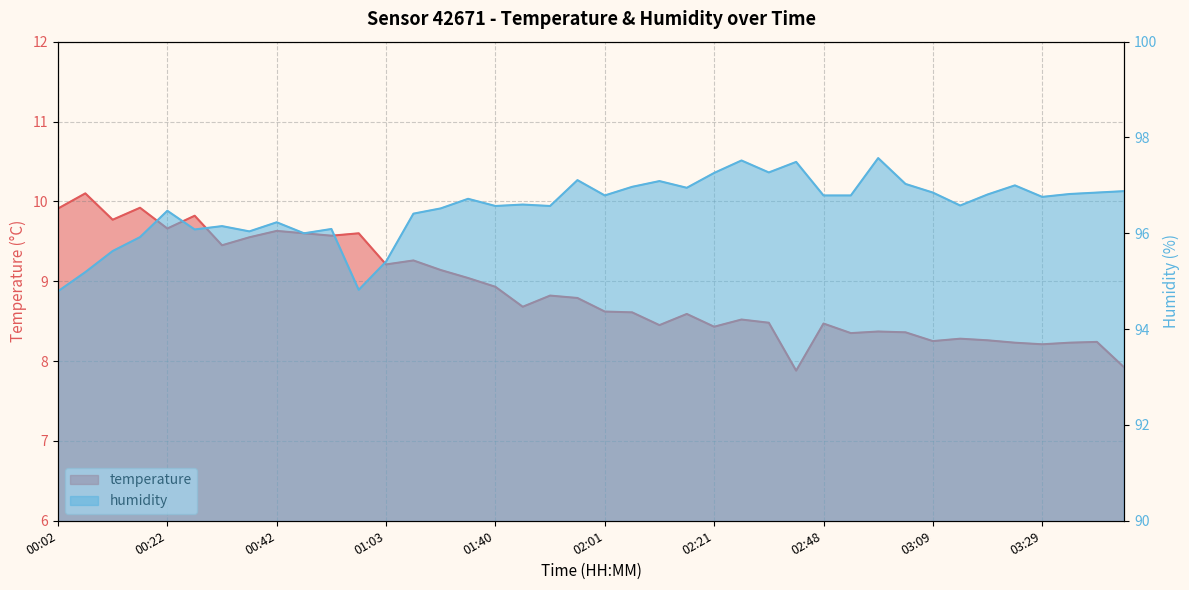

How many data points in humidity are above 96?

33